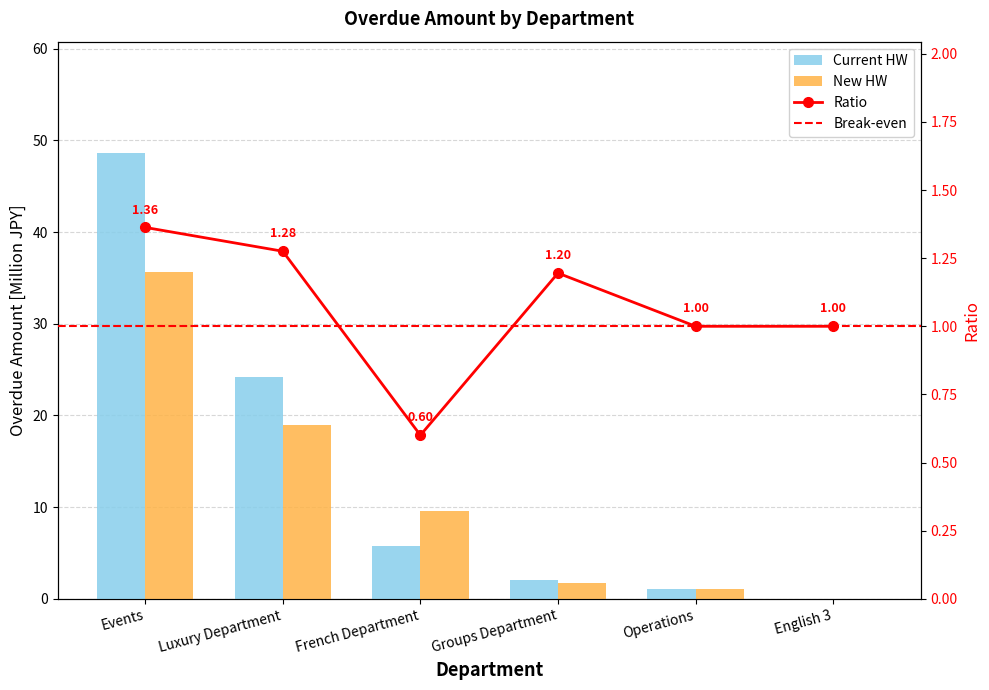

Which series has the largest total across all categories?

Current HW